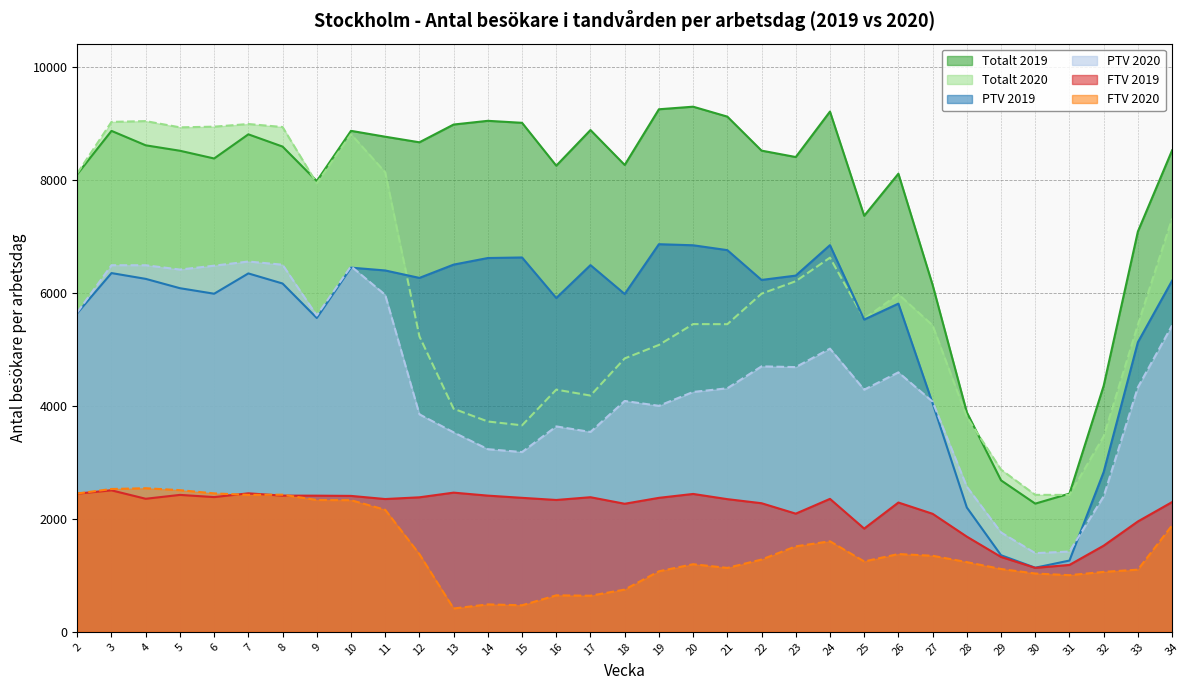

Does the chart display data point markers on the line(s)?

No